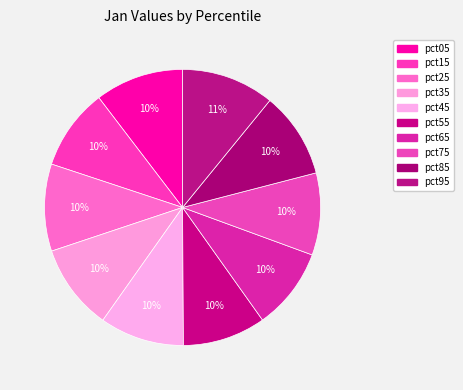

Count the number of slices in the pie.

10